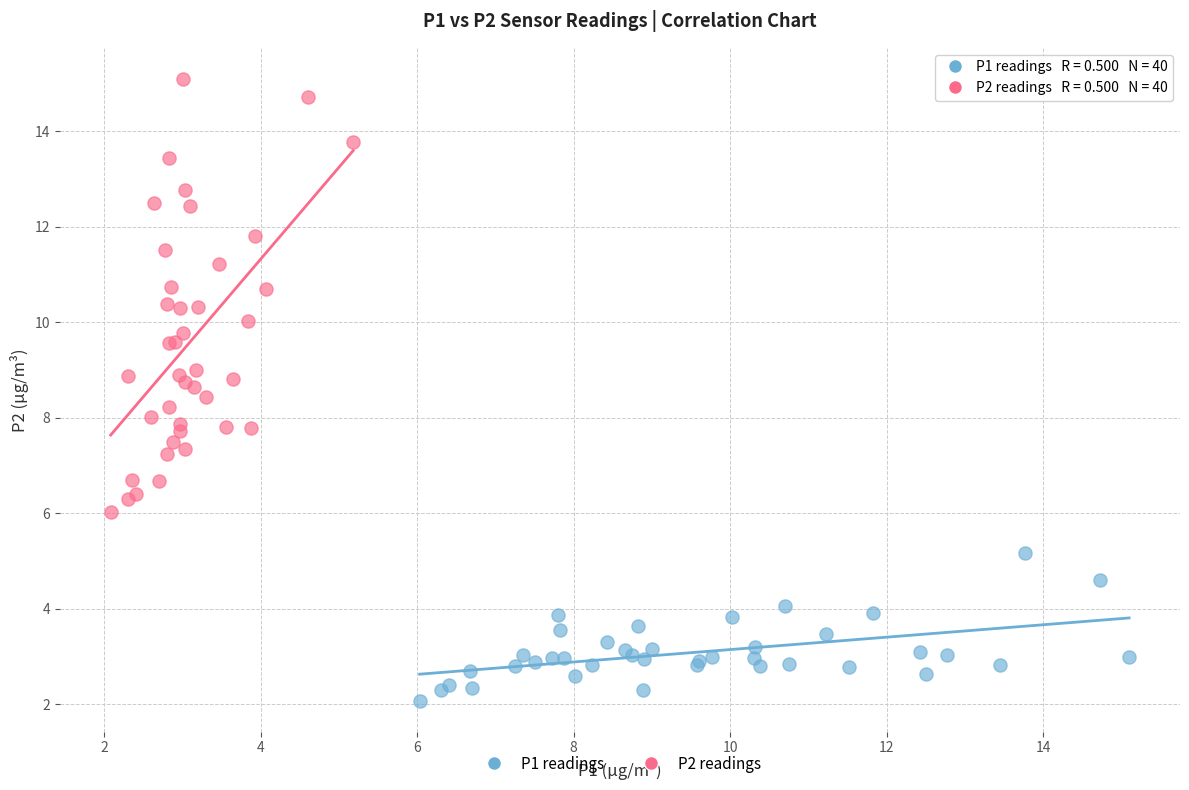

Which series contains the highest Y value?

P2 readings